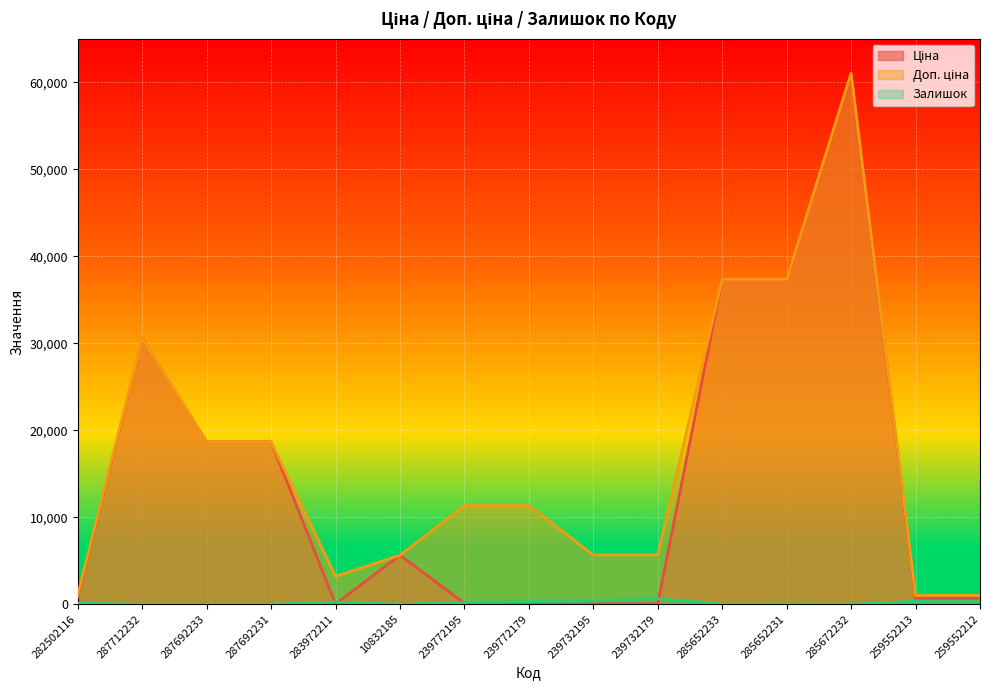

In Ціна, how many points are lower than both neighbors (excluding endpoints)?

1